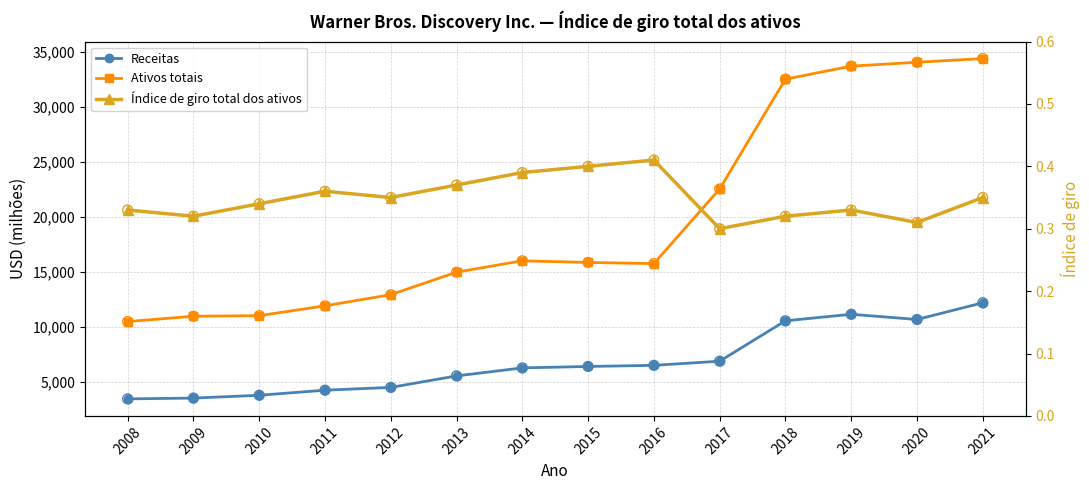

What is the total value across all series at 2020?

44758.3